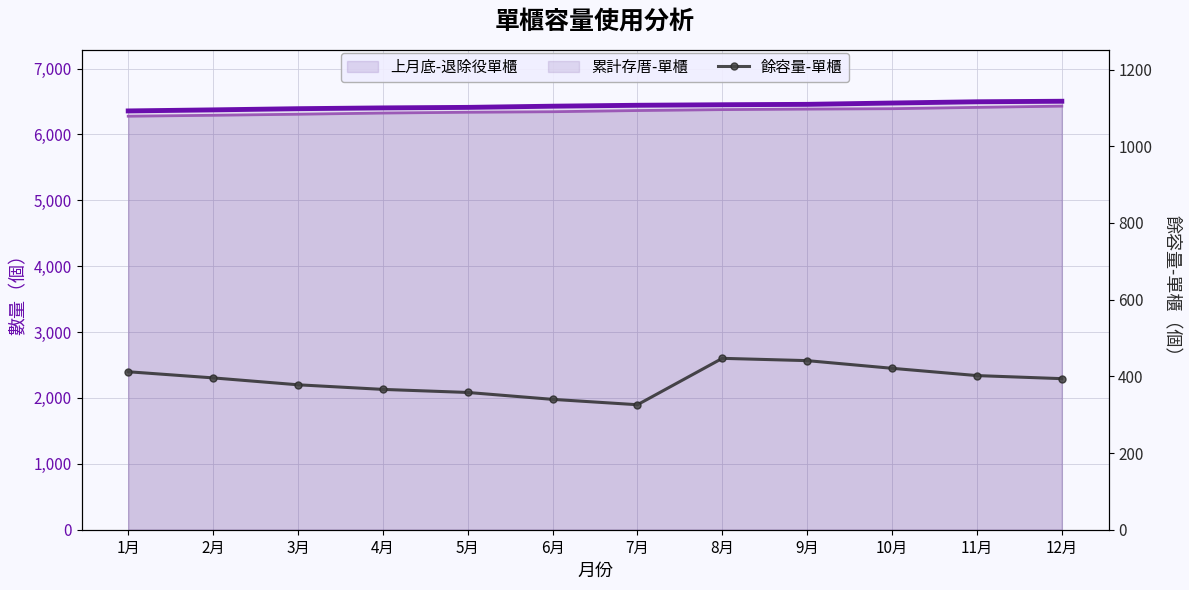

What is the difference between the maximum and second lowest values?

107